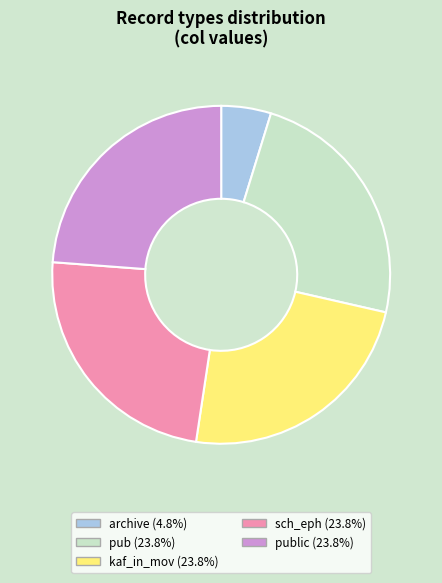

Is there any slice that represents more than half of the pie?

No